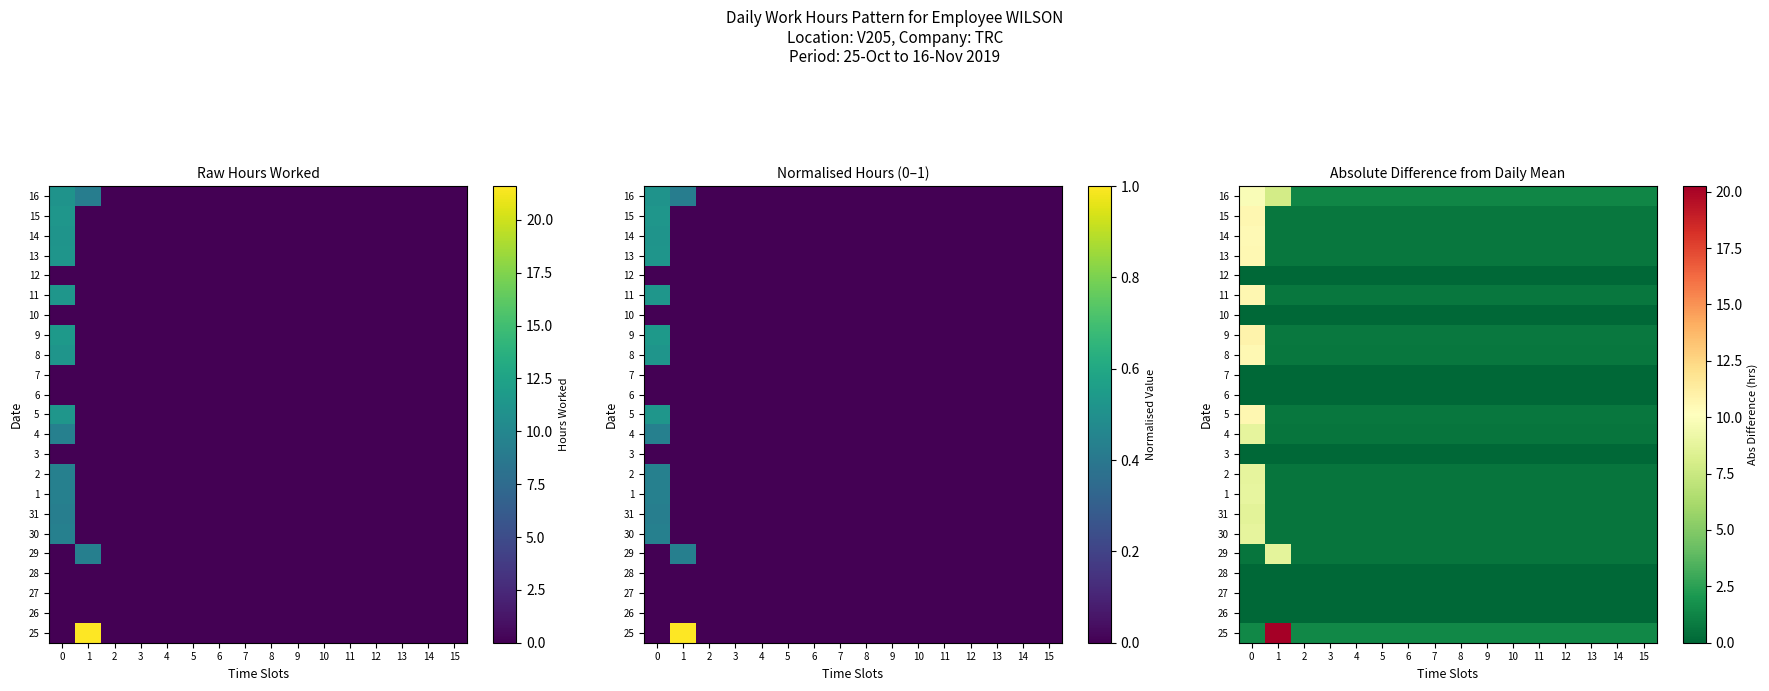

List the labels in order of 27 value, smallest first.

0, 1, 2, 3, 4, 5, 6, 7, 8, 9, 10, 11, 12, 13, 14, 15